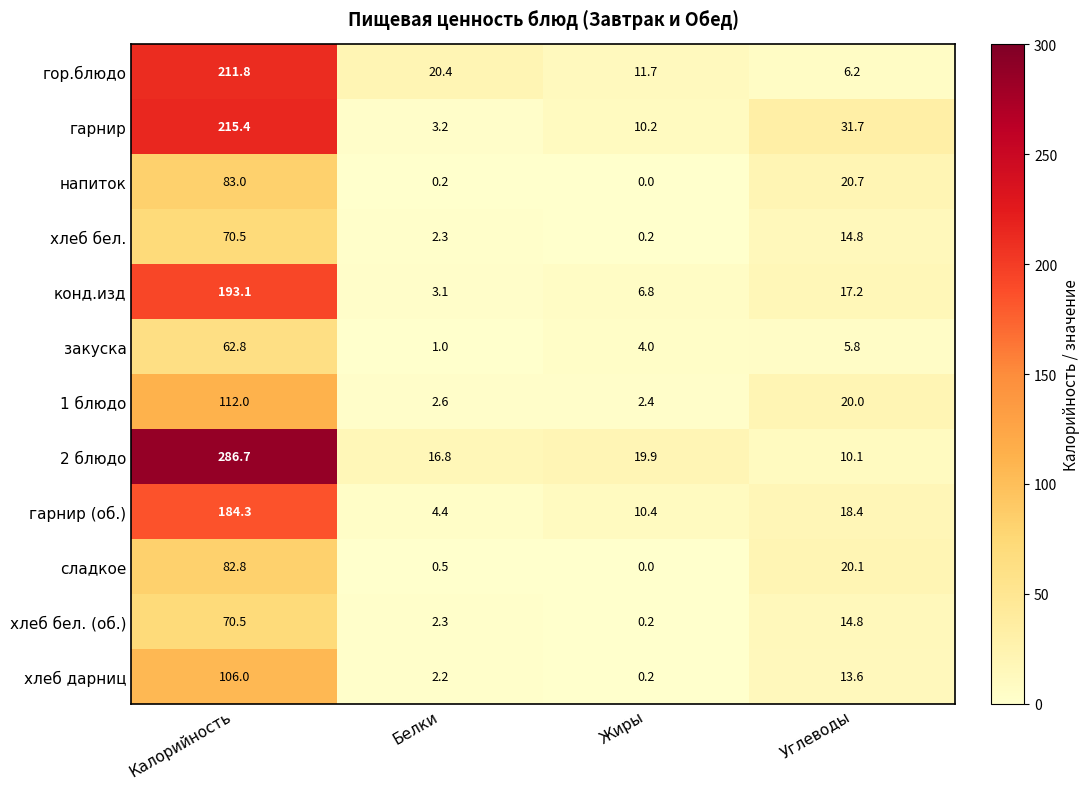

Which label corresponds to the largest value in the chart?

Калорийность